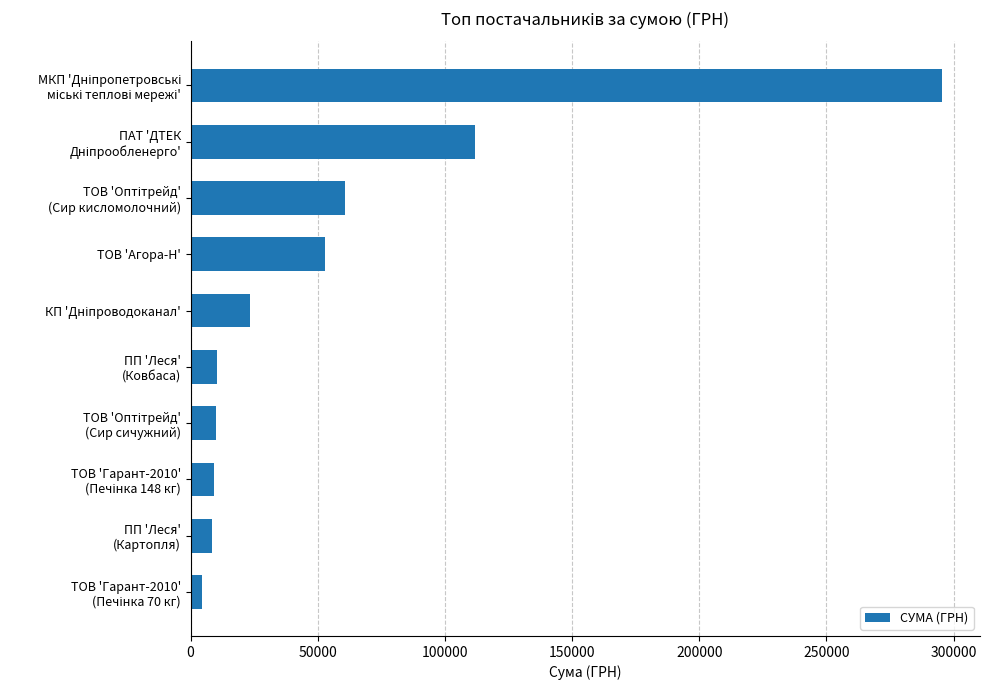

What is the value of the 7th bar from the top?

9898.4